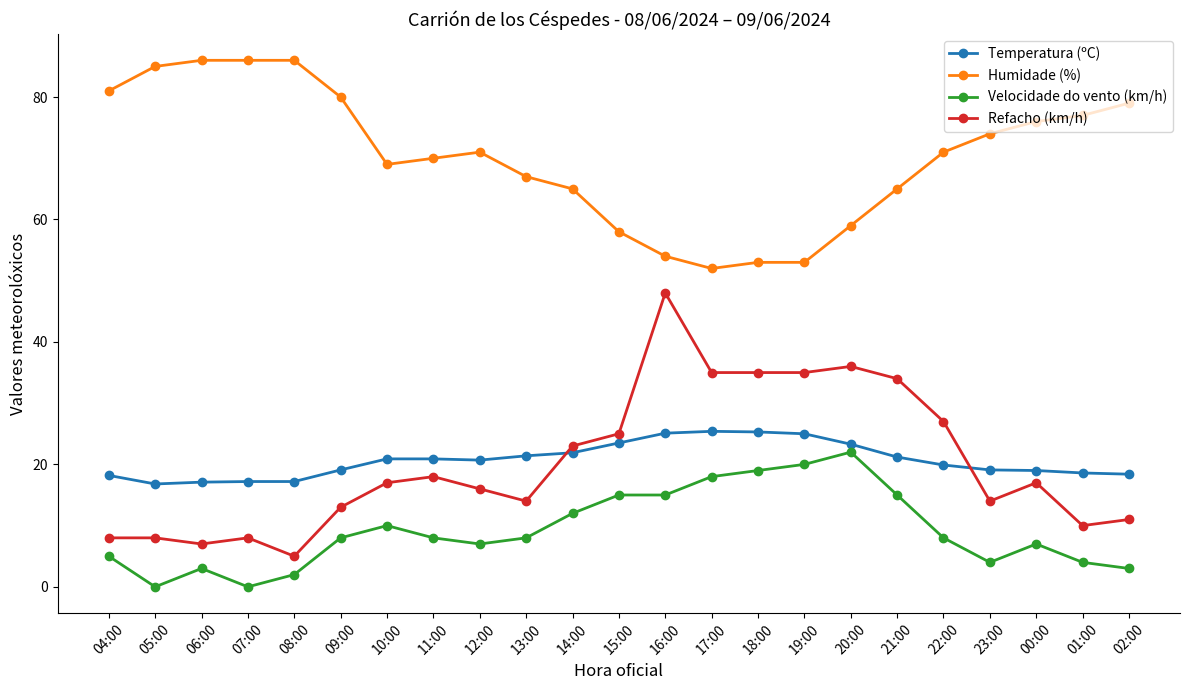

What is the sum of the Humidade (%) values at 16:00 and 07:00?

140.0